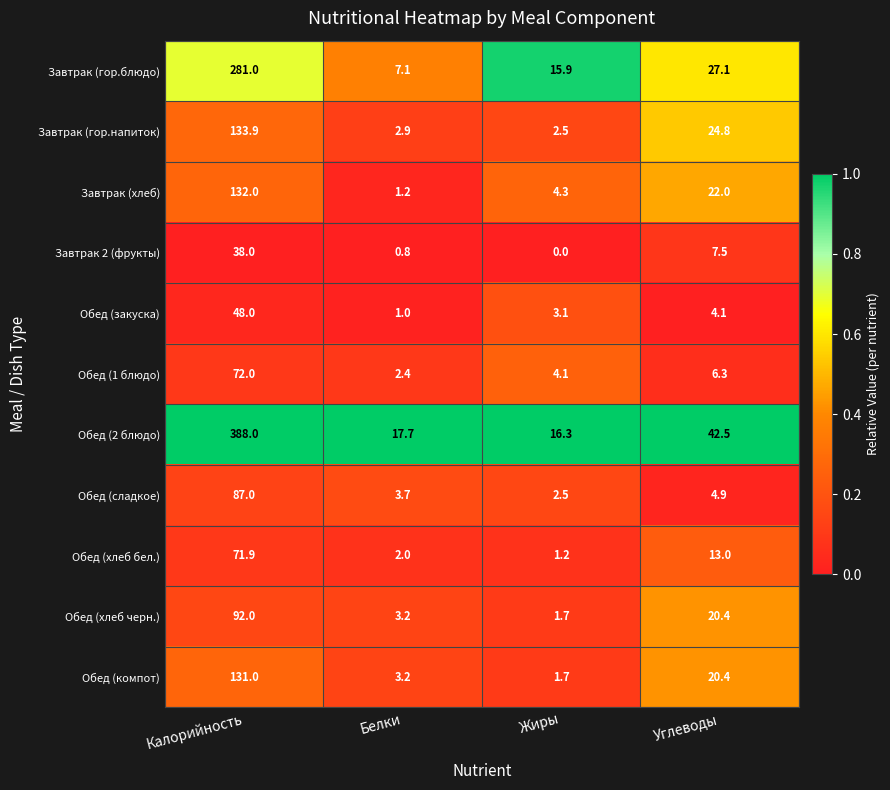

Is it true that Завтрак 2 (фрукты) equals -19.7 at Жиры?

False